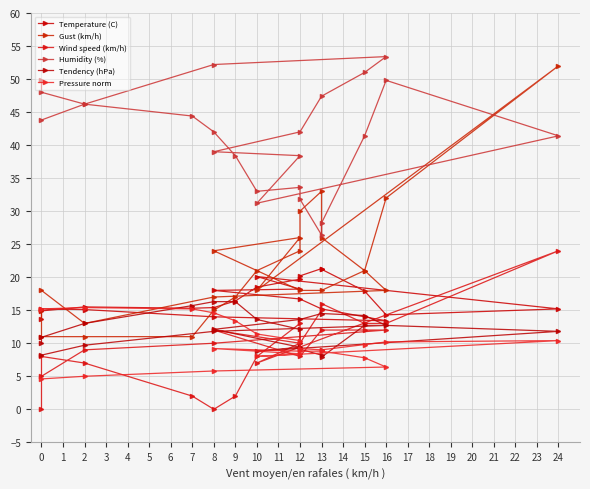

Reading left to right, extract all data points from this chart.

Temperature (C): 13.7	14.9	15.5	15.3	15.4	16.4	18.5	19.7	20.2	21.3	21.2	17.9	14.3	15.2	20.1	18.2	18.0	16.7	15.2	14.0	13.4	14.0	15.1	15.2
Gust (km/h): 15.0	11.0	11.0	11.0	15.0	17.0	21.0	24.0	30.0	33.0	26.0	21.0	32.0	52.0	18.0	26.0	24.0	18.0	18.0	21.0	18.0	17.0	13.0	18.0
Wind speed (km/h): 0.0	8.0	7.0	2.0	0.0	2.0	8.0	13.0	10.0	15.0	16.0	13.0	13.0	24.0	7.0	10.0	12.0	8.0	12.0	12.0	12.0	10.0	9.0	5.0
Humidity (%): 49.8	48.0	46.2	44.4	42.0	38.4	33.0	33.6	31.8	26.4	28.2	41.4	49.8	41.4	31.2	38.4	39.0	42.0	47.4	51.0	53.4	52.2	46.2	43.8
Tendency (hPa): 10.0	10.9	13.0	15.7	16.3	16.3	13.6	12.1	9.1	8.2	7.9	12.7	12.7	11.8	8.8	9.4	12.1	13.6	14.5	14.2	12.7	11.8	9.7	8.2
Pressure norm: 15.2	15.2	15.4	15.2	14.6	13.4	11.4	10.4	9.2	9.0	9.0	9.8	10.2	10.4	8.0	8.4	9.2	8.8	8.8	7.8	6.4	5.8	5.0	4.6